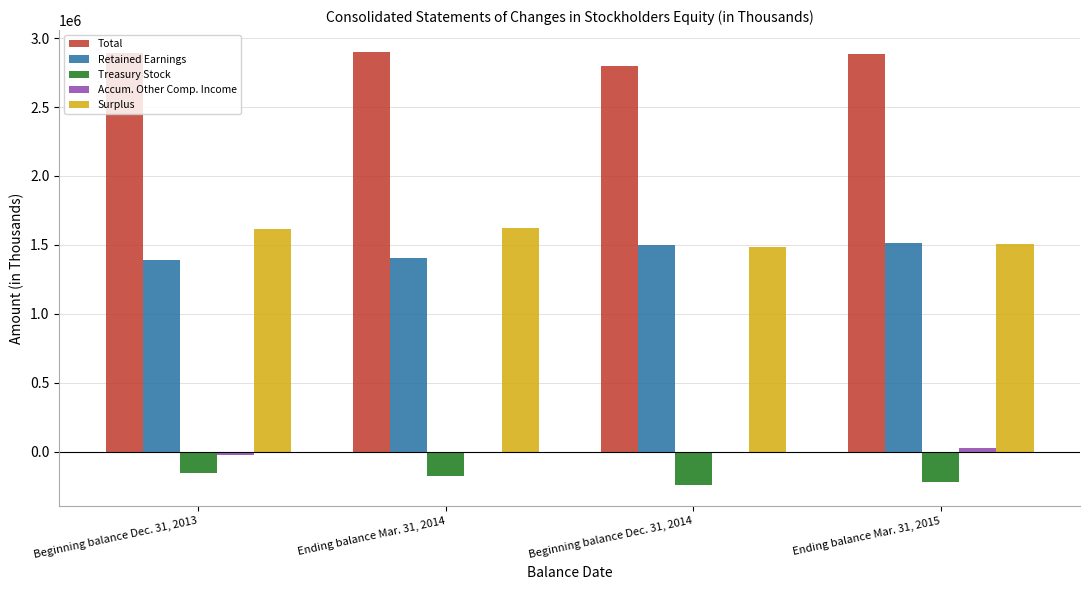

Is the value of Treasury Stock at Beginning balance Dec. 31, 2013 greater than the value of Retained Earnings at Ending balance Mar. 31, 2014?

No